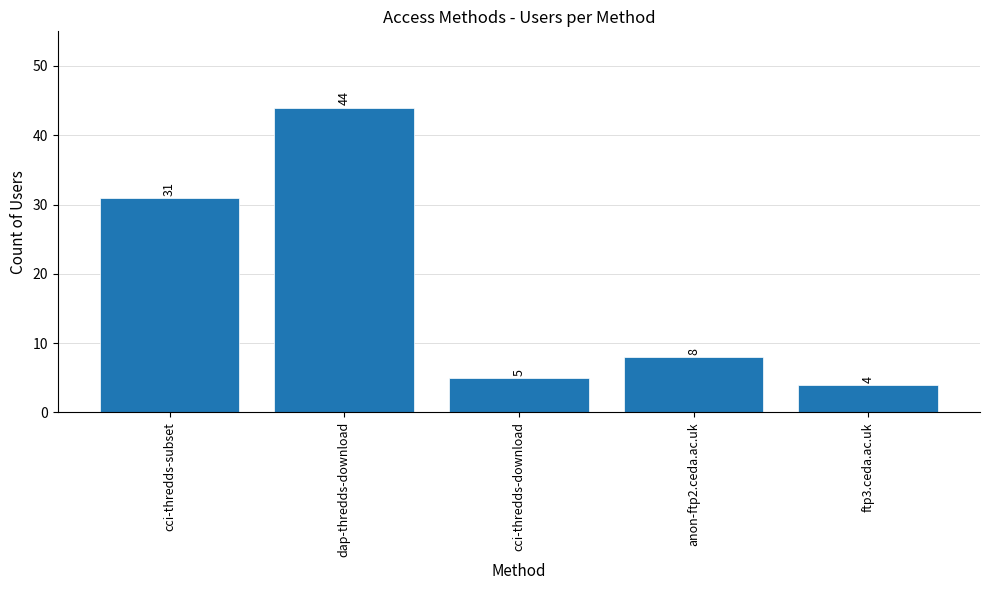

At which label is the value closest to 24?

cci-thredds-subset